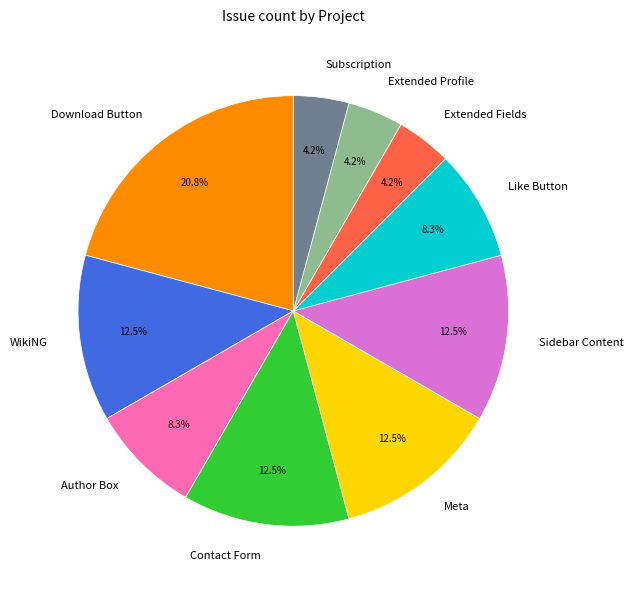

What is the ratio of the value at Subscription to the value at Meta?

0.3